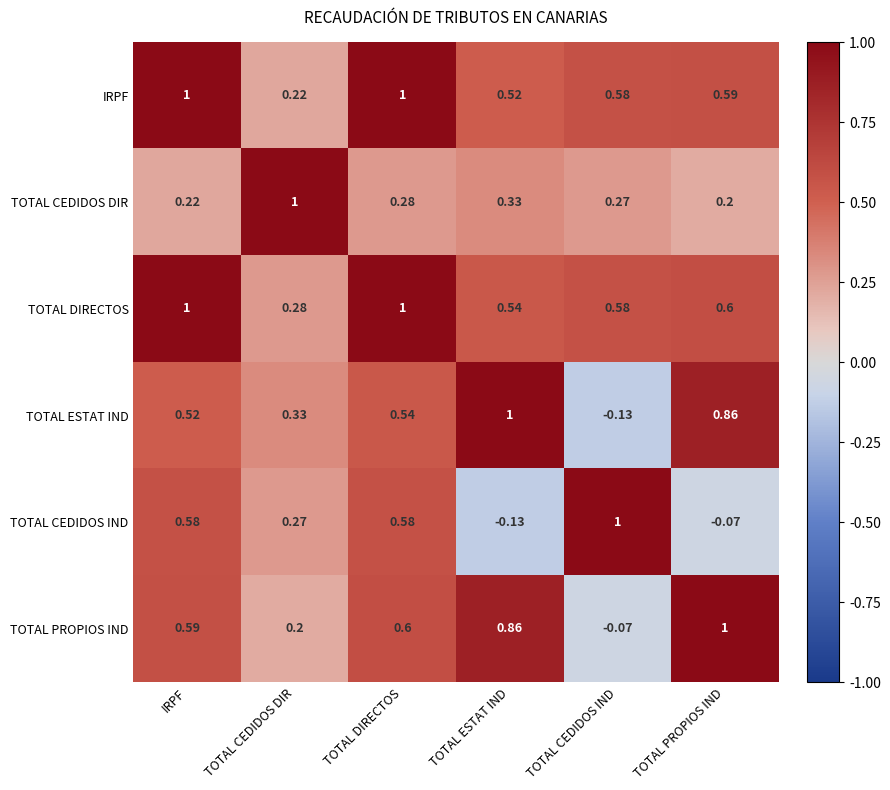

Which category has the highest value in the TOTAL CEDIDOS DIR series?

TOTAL CEDIDOS DIR